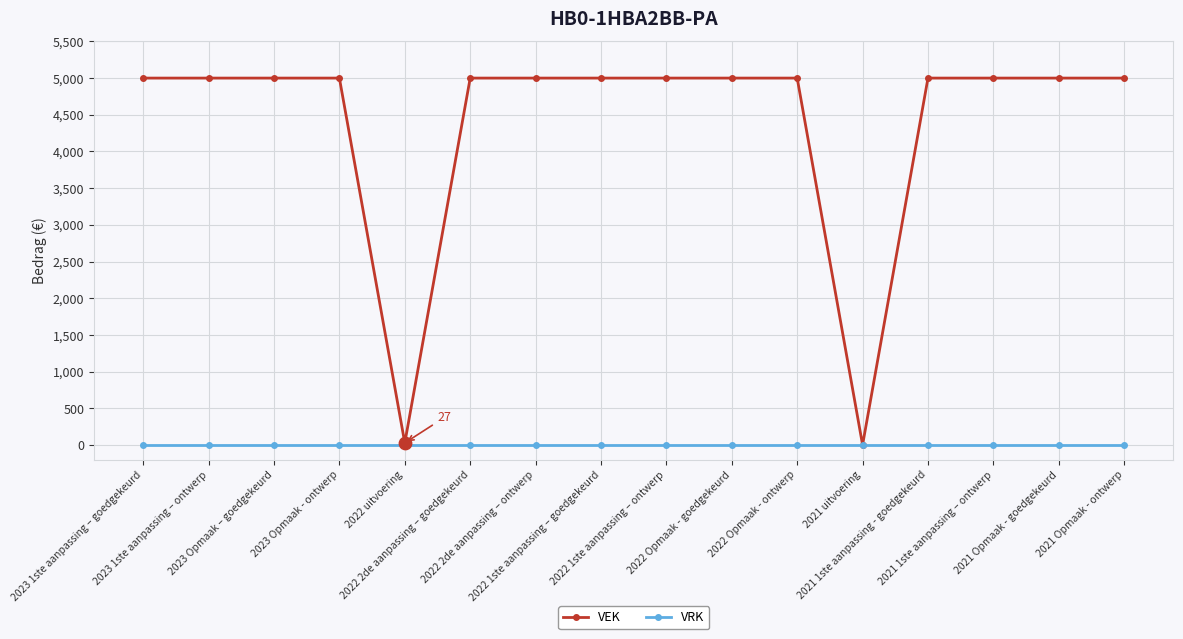

Which series has the widest spread of values?

VEK